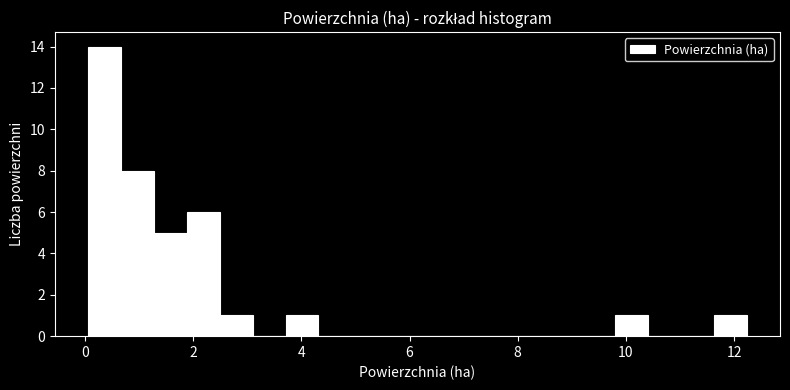

Read against the x-axis, roughly where is the centre of the tallest bar?

0.4